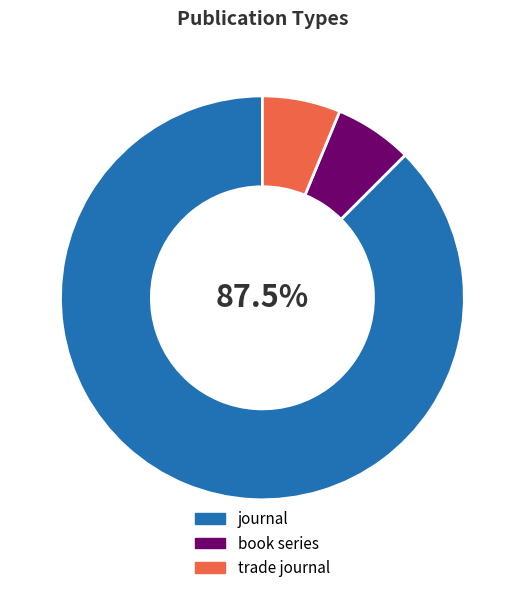

Which has a higher value, journal or book series?

journal